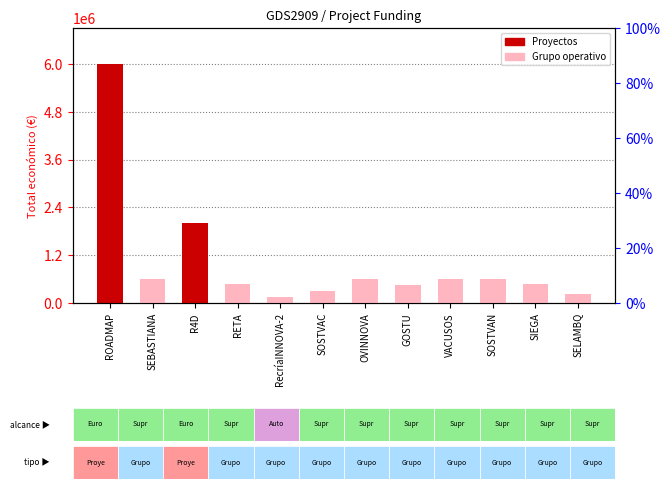

At which label does the data first exceed 592376?

ROADMAP